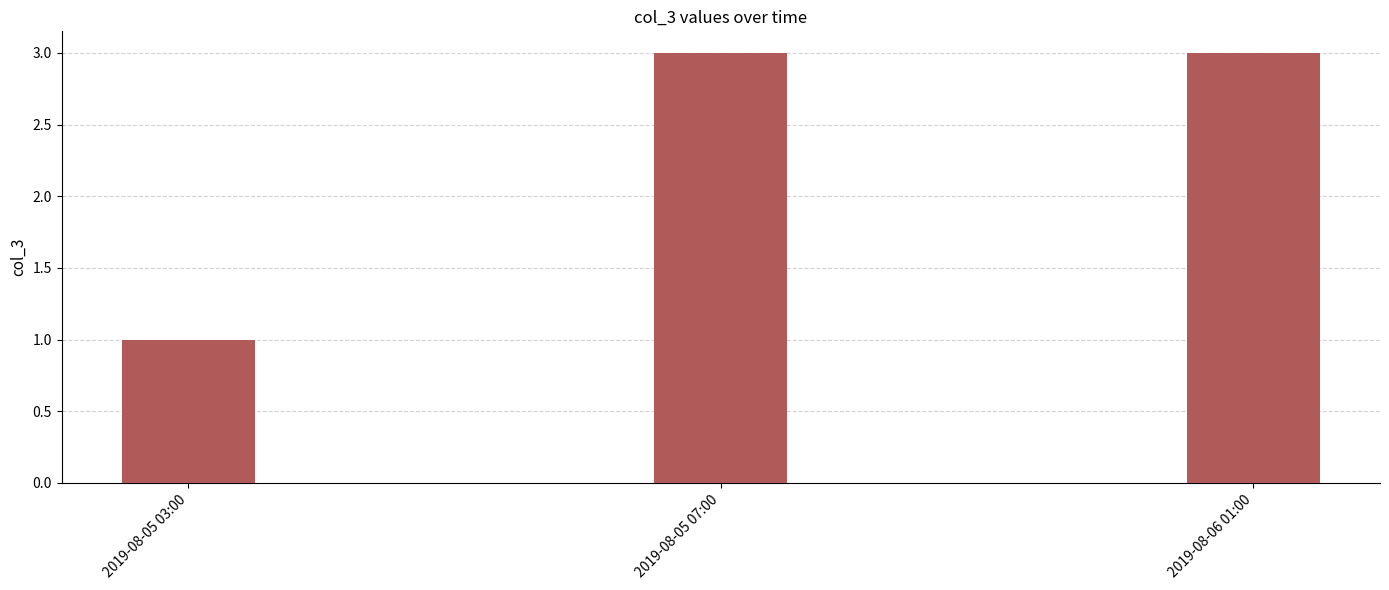

How many categories are shown in the chart?

3